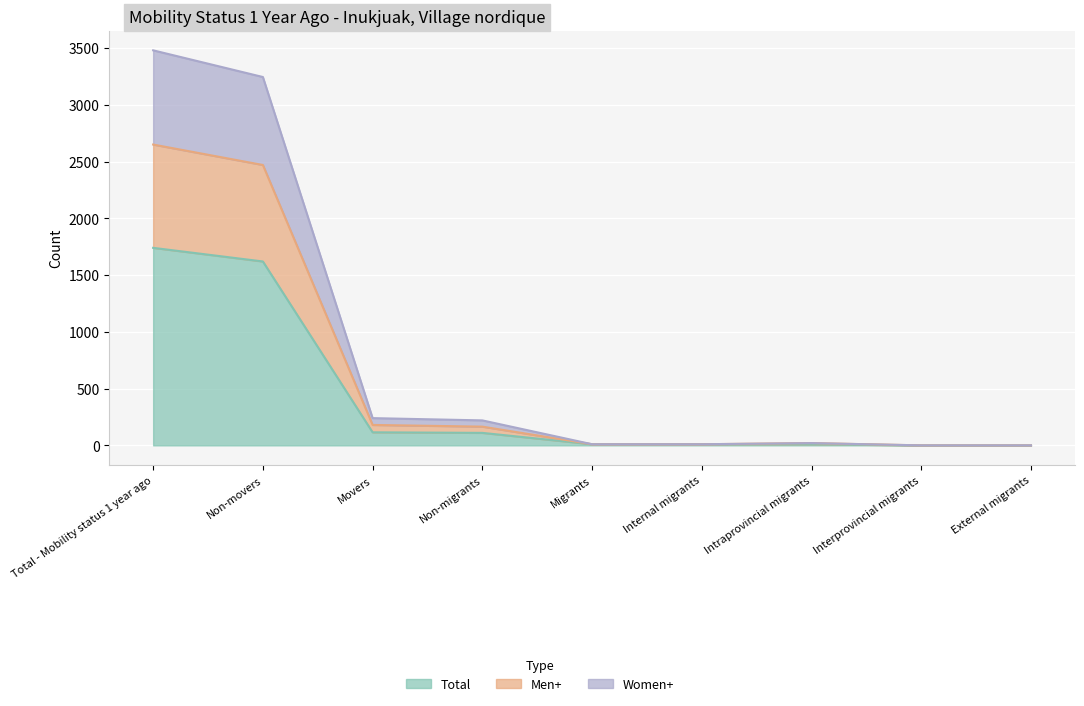

The value of Total at Total - Mobility status 1 year ago is 2878. True or false?

False